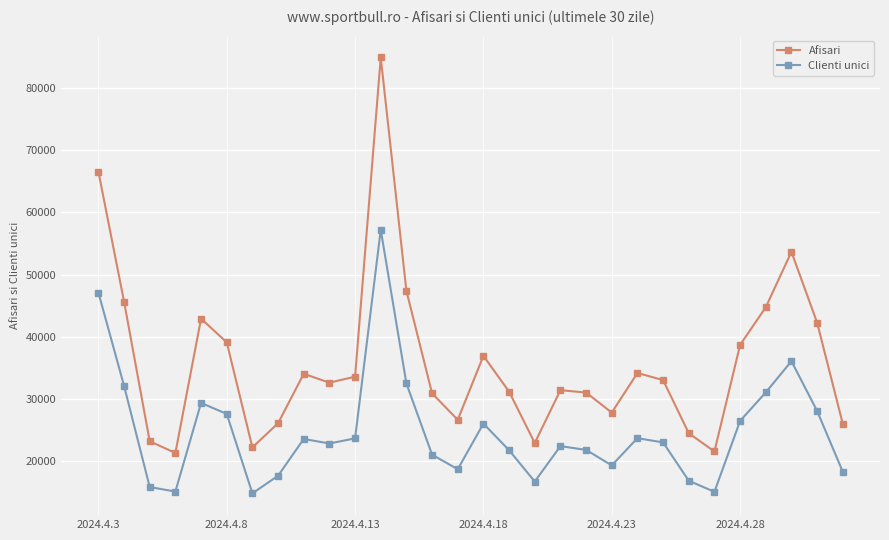

True or false: Clienti unici has more than 1 interior local peaks.

True